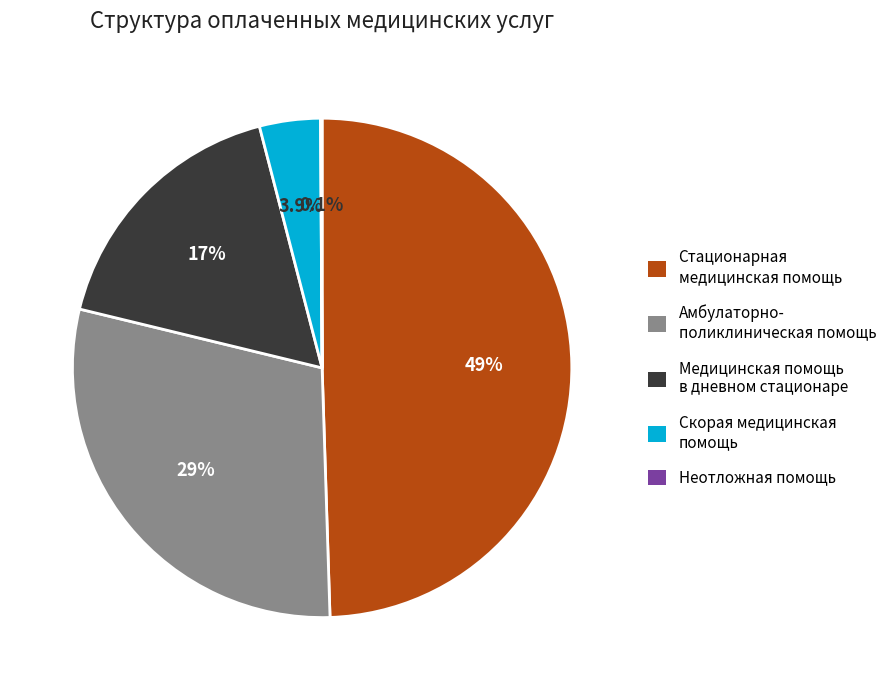

Does any single category account for the majority?

No